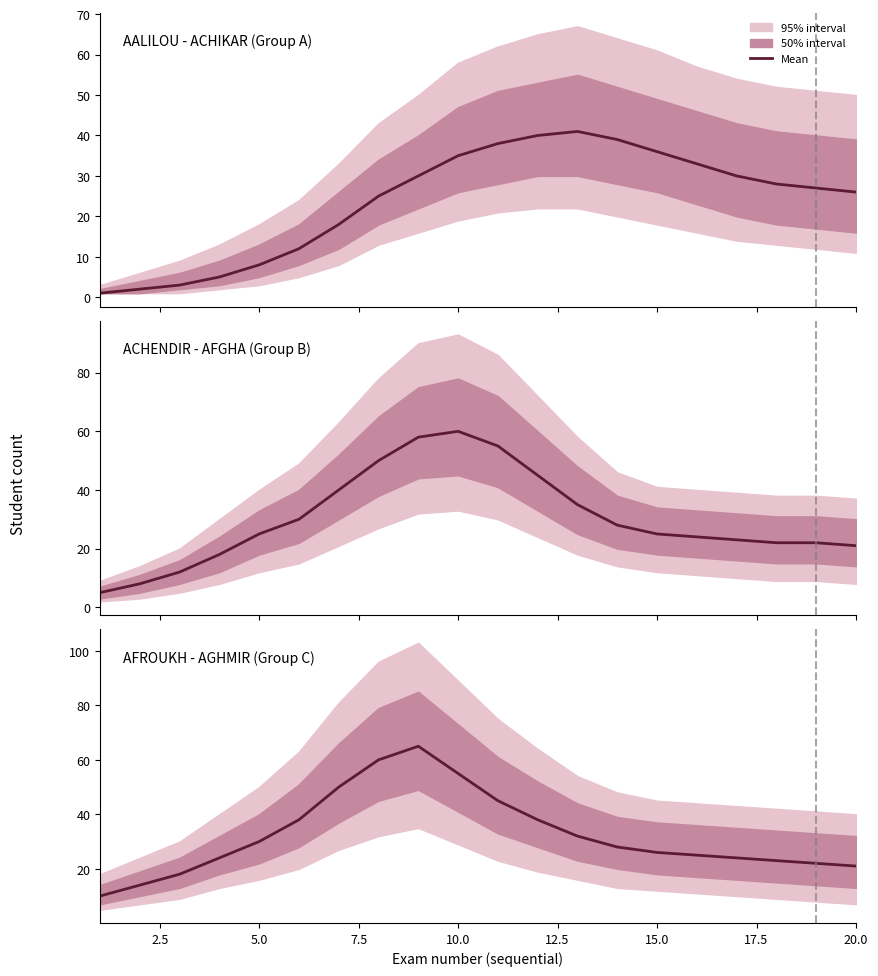

Reading left to right, transcribe all the data shown in this chart.

10	14	18	24	30	38	50	60	65	55	45	38	32	28	26	25	24	23	22	21